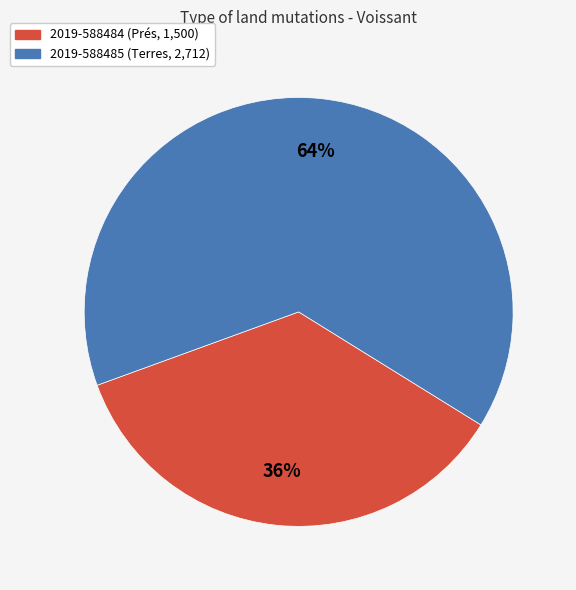

What is the ratio of the value at 2019-588484 to the value at 2019-588485?

0.6